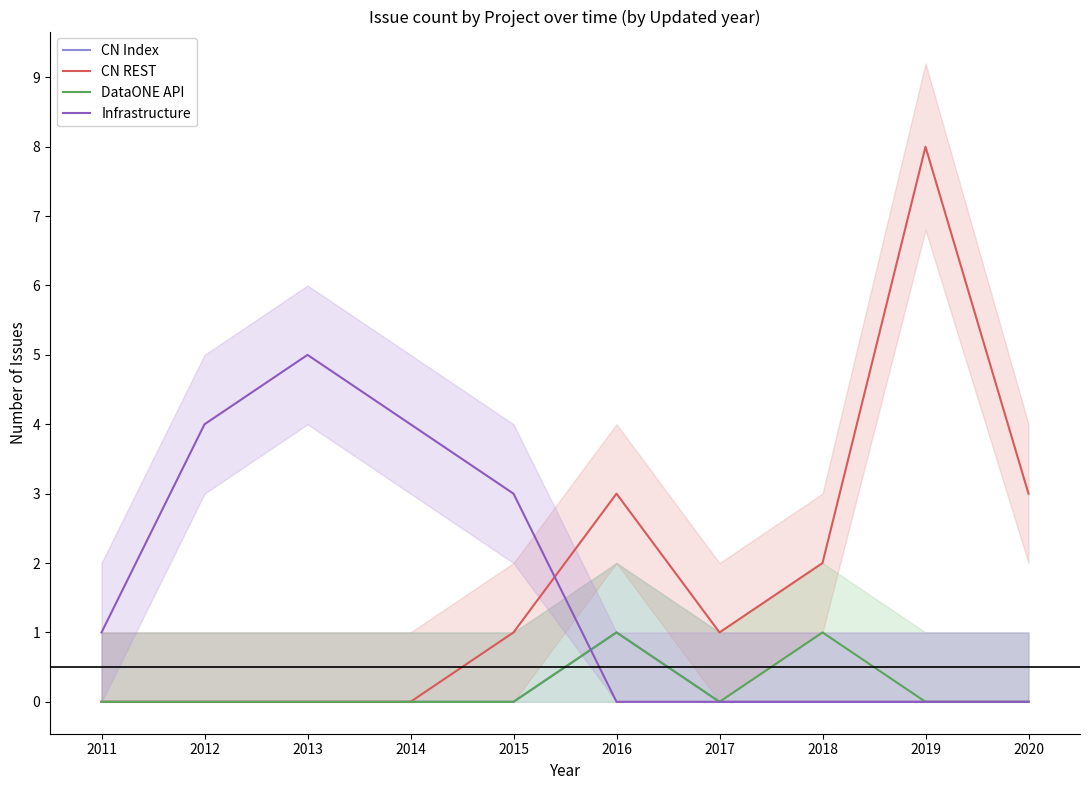

Which series has the largest total across all categories?

CN REST